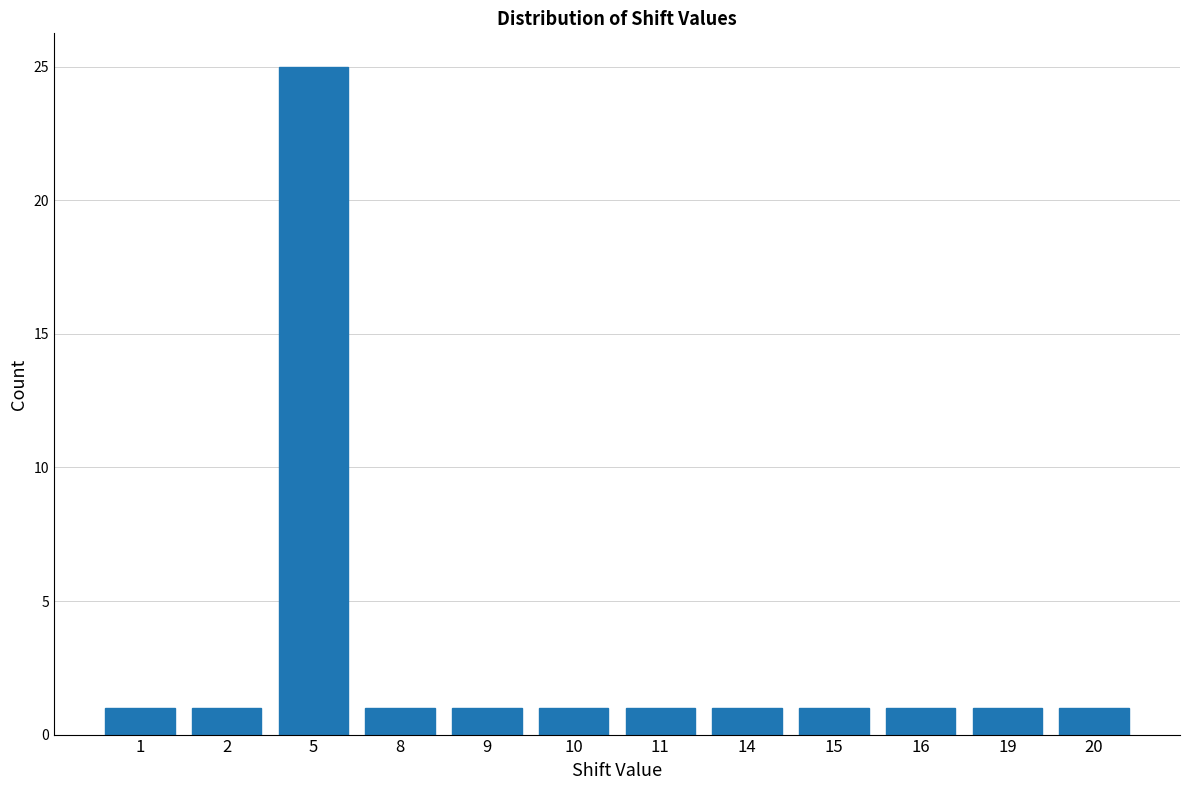

Reading left to right, what are all the values shown in this chart?

1	1	25	1	1	1	1	1	1	1	1	1